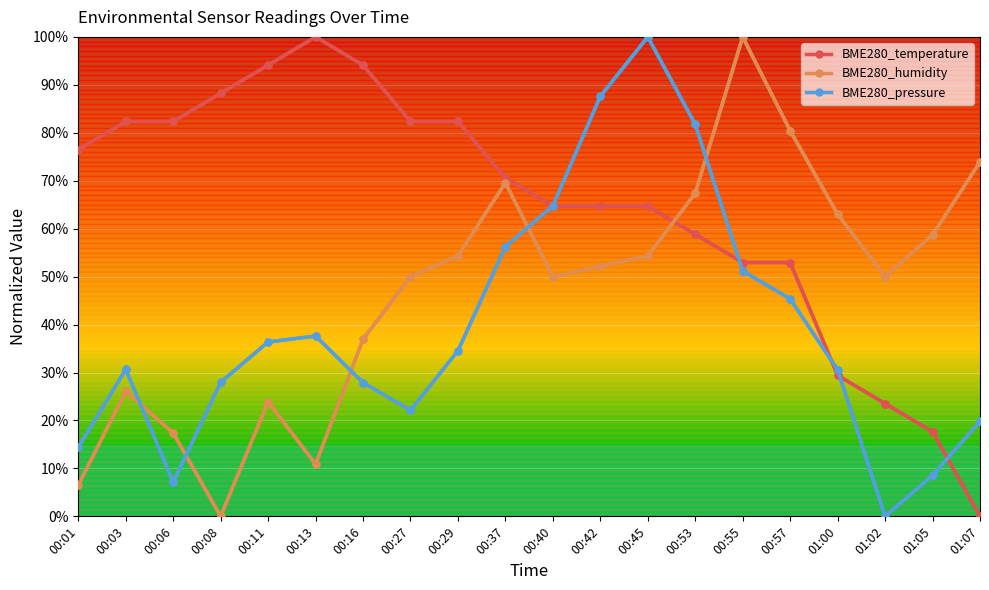

Reading right to left, what are all the values shown in this chart?

BME280_temperature: 01:07=0.0	01:05=17.6	01:02=23.5	01:00=29.4	00:57=52.9	00:55=52.9	00:53=58.8	00:45=64.7	00:42=64.7	00:40=64.7	00:37=70.6	00:29=82.4	00:27=82.4	00:16=94.1	00:13=100.0	00:11=94.1	00:08=88.2	00:06=82.4	00:03=82.4	00:01=76.5
BME280_humidity: 01:07=73.9	01:05=58.7	01:02=50.0	01:00=63.0	00:57=80.4	00:55=100.0	00:53=67.4	00:45=54.3	00:42=52.2	00:40=50.0	00:37=69.6	00:29=54.3	00:27=50.0	00:16=37.0	00:13=10.9	00:11=23.9	00:08=0.0	00:06=17.4	00:03=26.1	00:01=6.5
BME280_pressure: 01:07=19.8	01:05=8.6	01:02=0.0	01:00=30.6	00:57=45.4	00:55=51.2	00:53=81.8	00:45=100.0	00:42=87.6	00:40=64.8	00:37=56.2	00:29=34.5	00:27=22.1	00:16=27.9	00:13=37.6	00:11=36.4	00:08=28.0	00:06=7.1	00:03=30.7	00:01=14.4